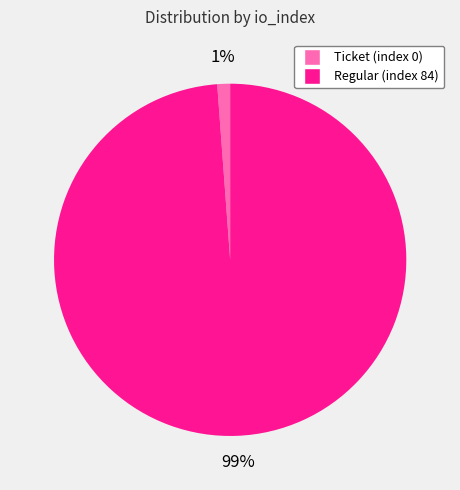

To the nearest percent, what is the average slice percentage?

50%